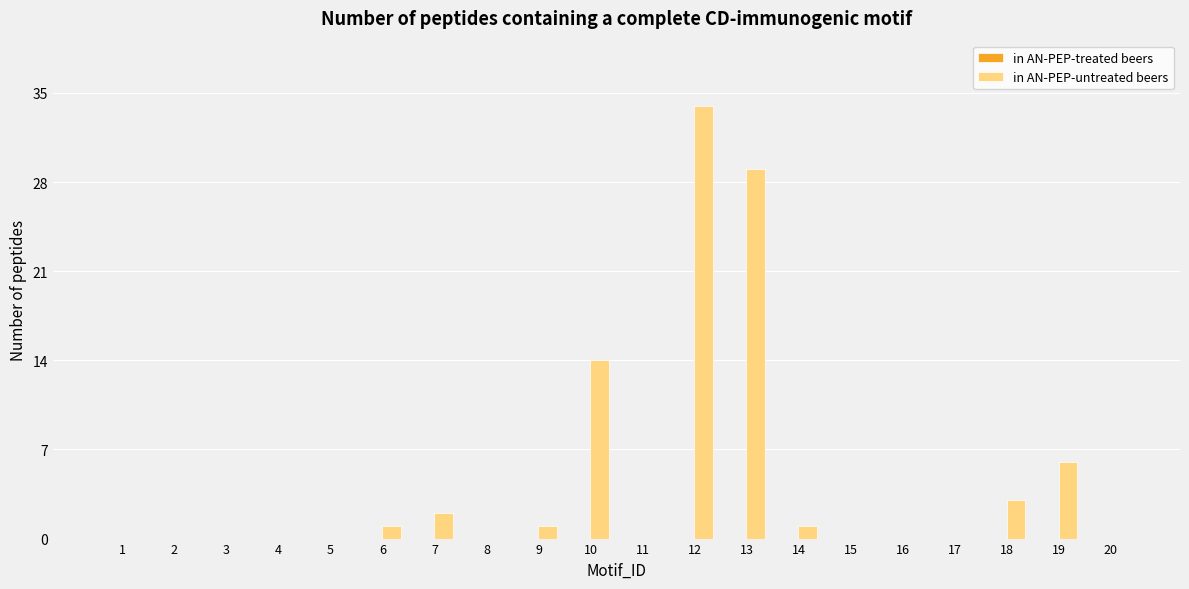

Where is the data nearest to the value 17?

10